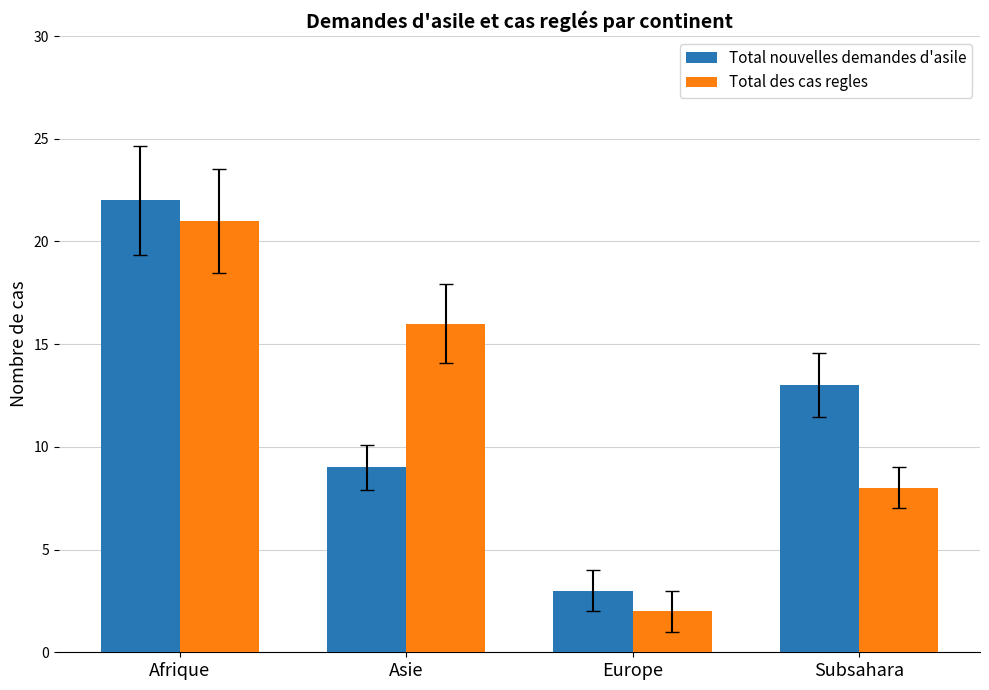

What is the total value across all series at Subsahara?

21